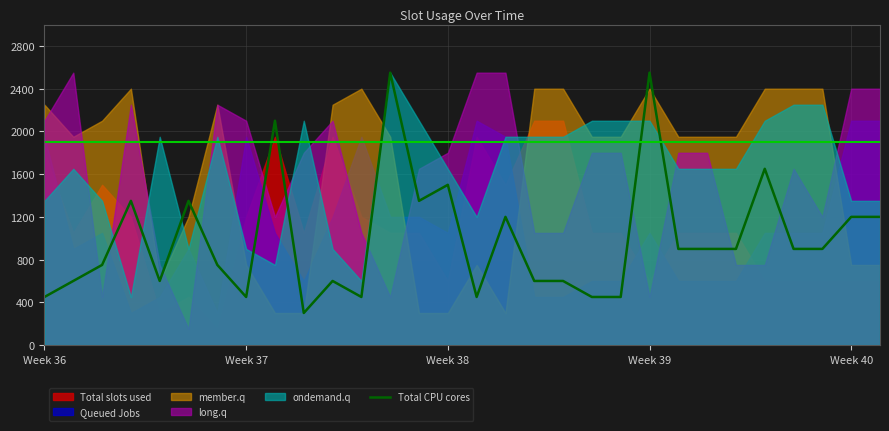

What is the highest value of the Total CPU cores series?

2550